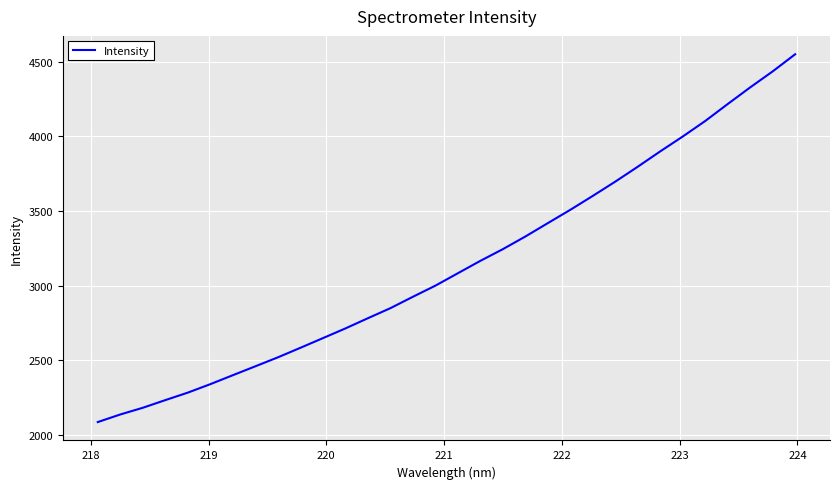

What is the difference between the maximum and minimum values?

2464.5